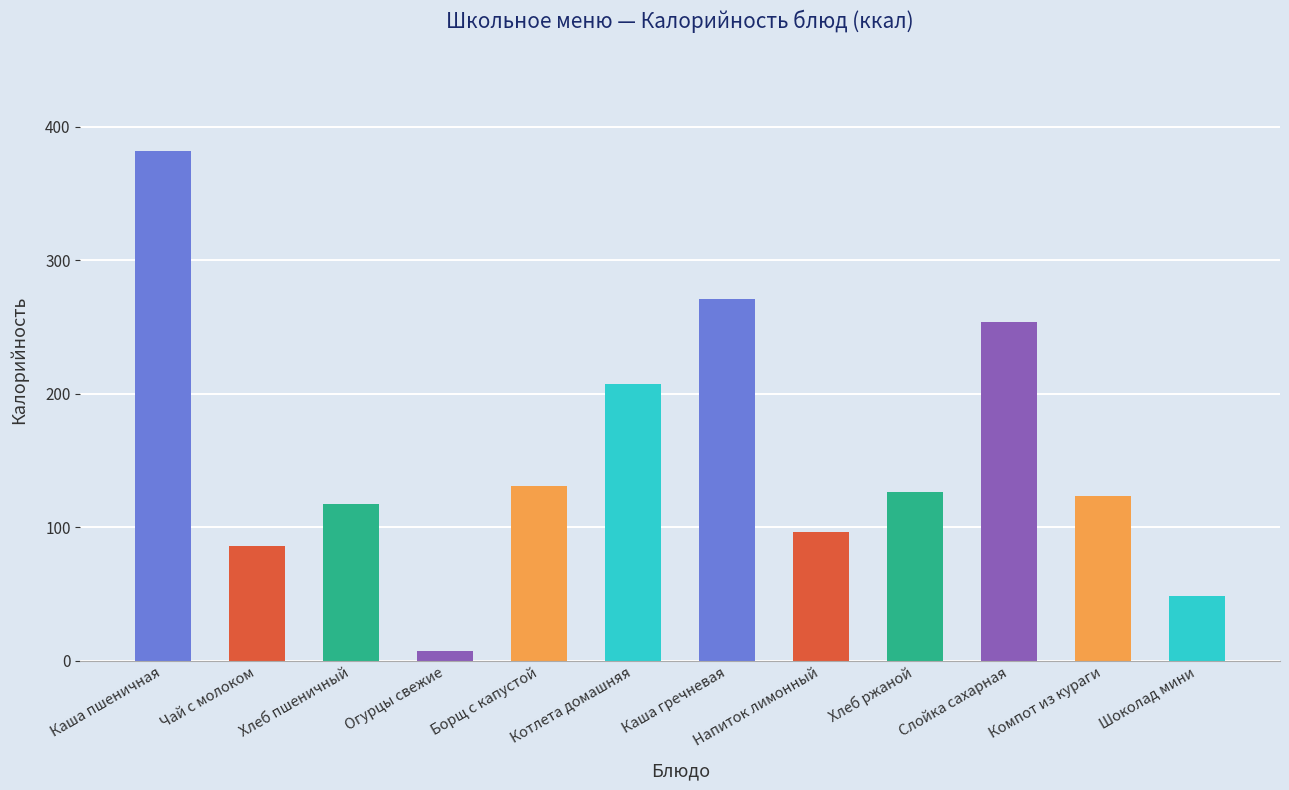

What is the sum of all values?

1848